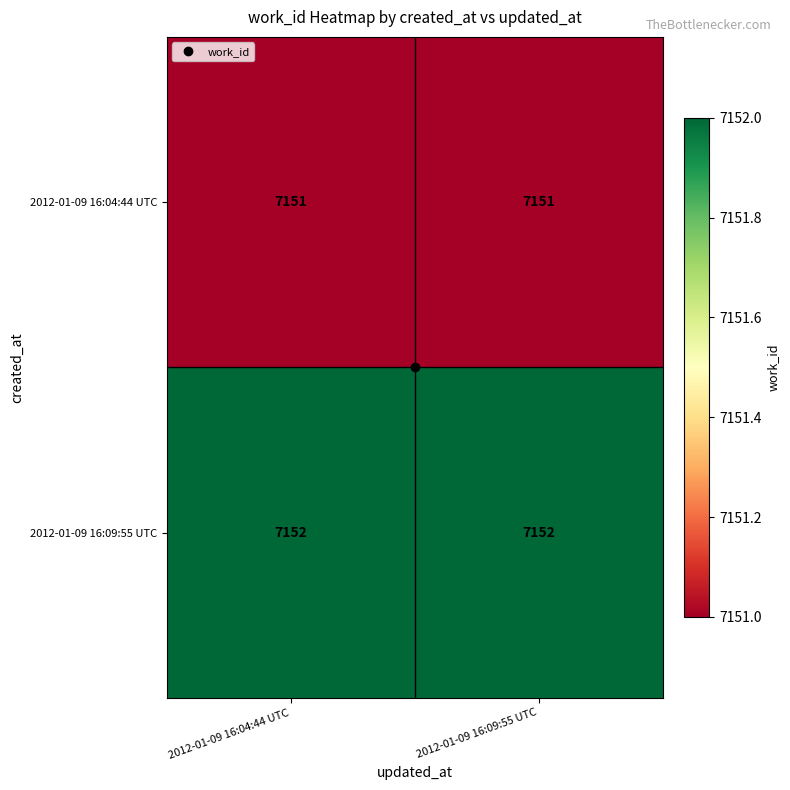

The 2012-01-09 16:04:44 UTC series shows 4418 at 2012-01-09 16:09:55 UTC. True or false?

False